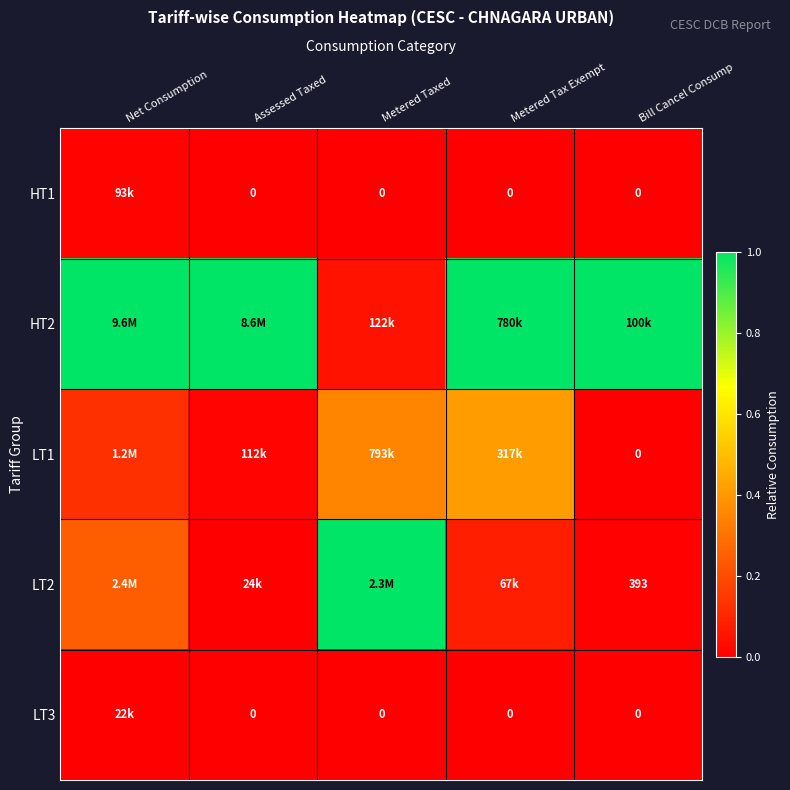

What is the spread (max minus min) of values at Metered Taxed?

1.0